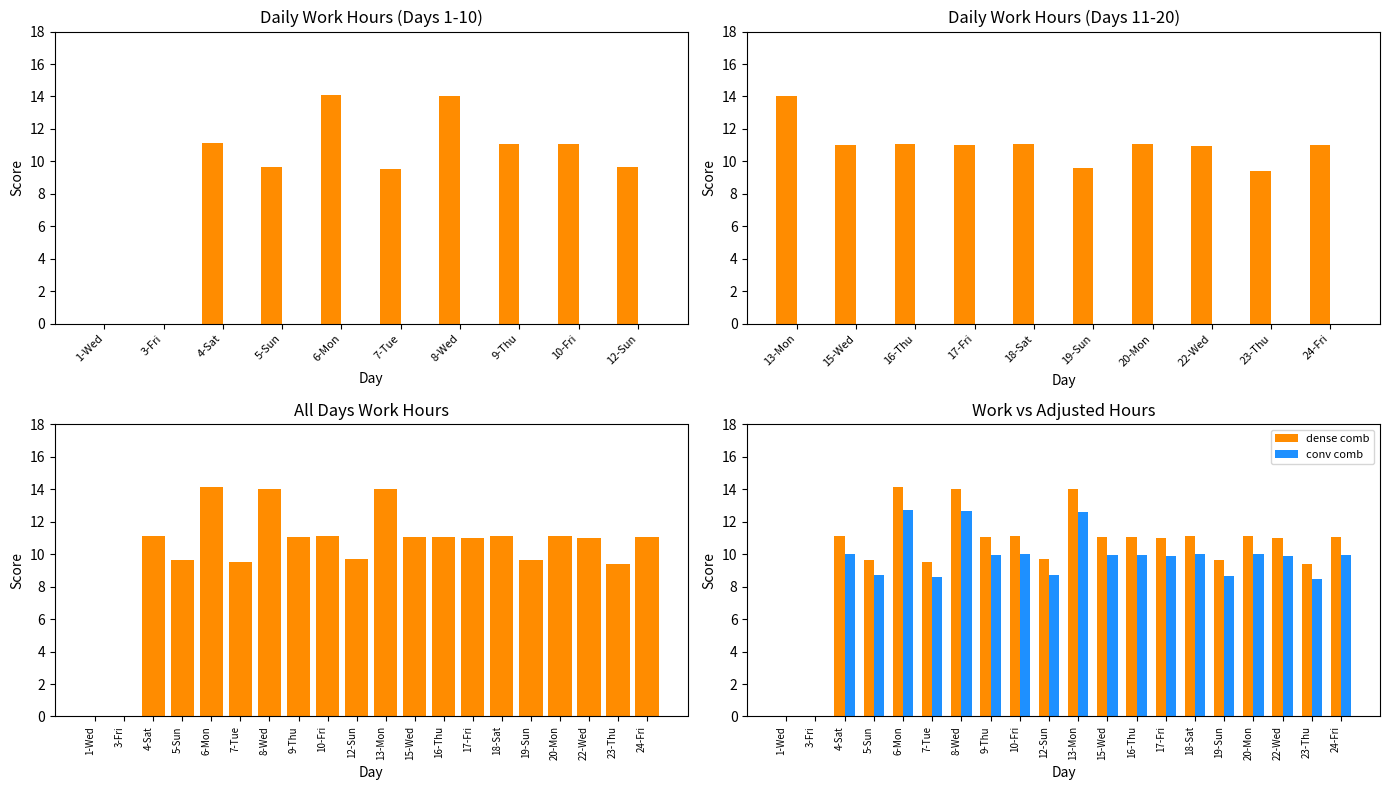

What is the label of the 18th bar from the left?

22-Wed